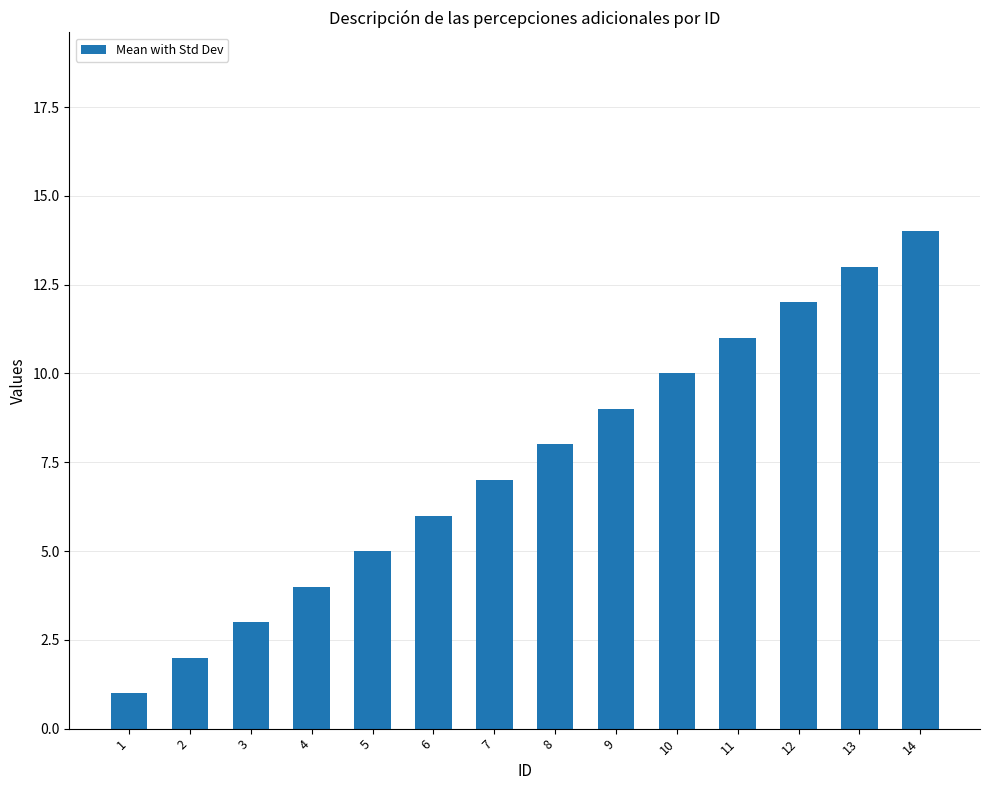

What is the value of the 4th bar from the left?

4